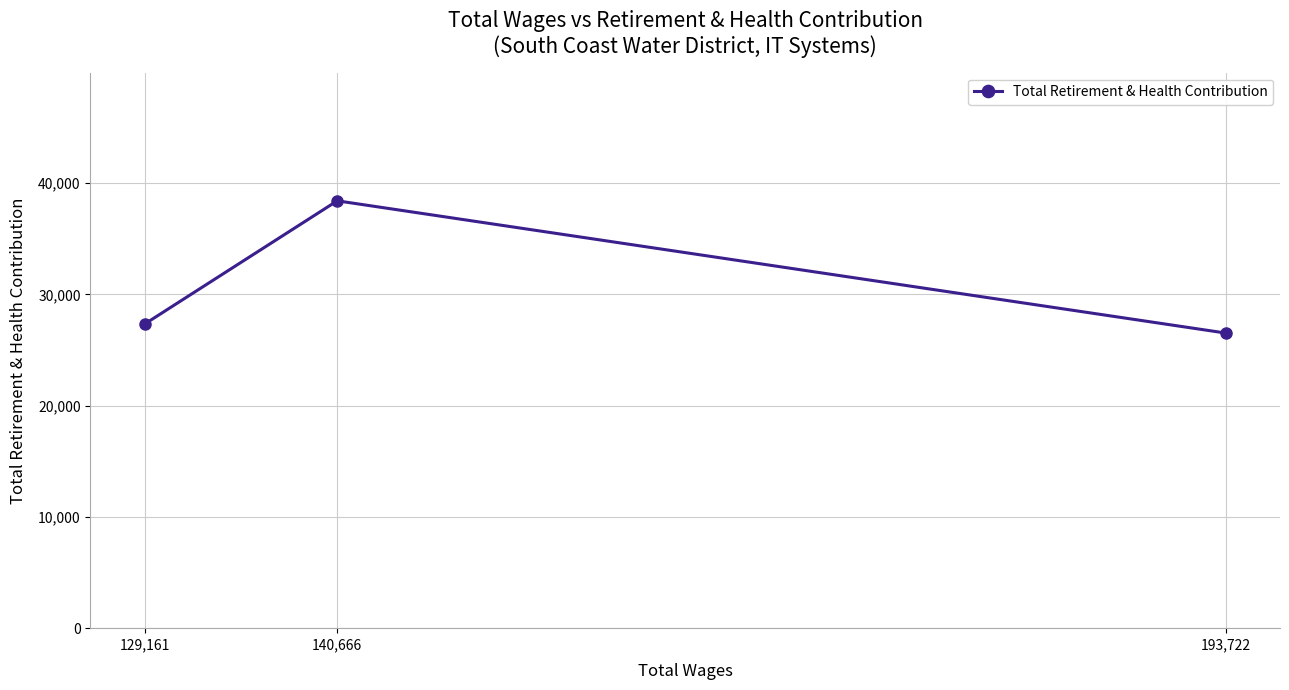

Reading left to right, extract all data points from this chart.

129,161=27331	140,666=38414	193,722=26525